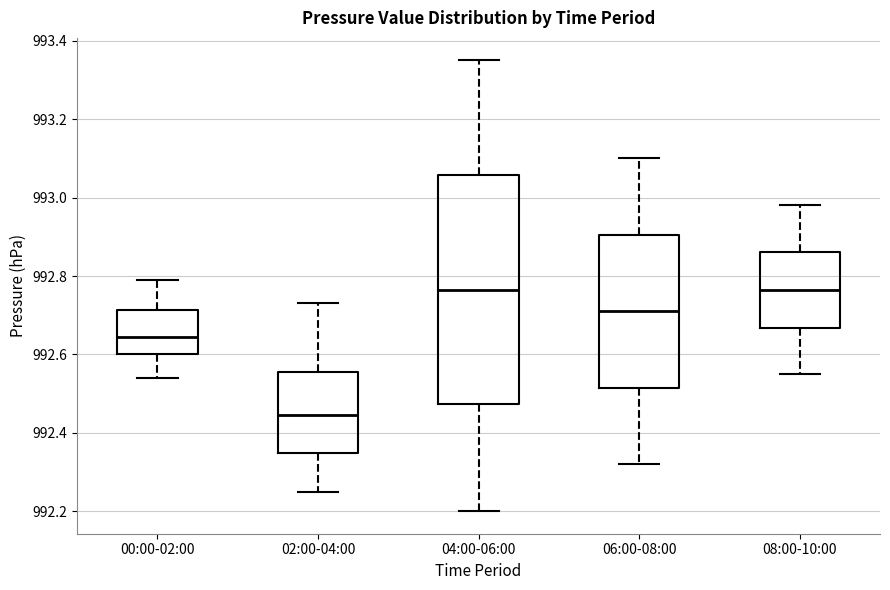

Reading left to right, transcribe this box plot: for each box, give where its median line is, the range the box spans, and where its two whiskers end, as read against the y-axis. The values are not printed on the chart, so give them approximately, as read against the axis.

00:00-02:00: median 992.64, box 992.60 to 992.72, whiskers 992.54 to 992.80
02:00-04:00: median 992.44, box 992.34 to 992.56, whiskers 992.26 to 992.74
04:00-06:00: median 992.76, box 992.48 to 993.06, whiskers 992.20 to 993.36
06:00-08:00: median 992.72, box 992.52 to 992.90, whiskers 992.32 to 993.10
08:00-10:00: median 992.76, box 992.66 to 992.86, whiskers 992.56 to 992.98